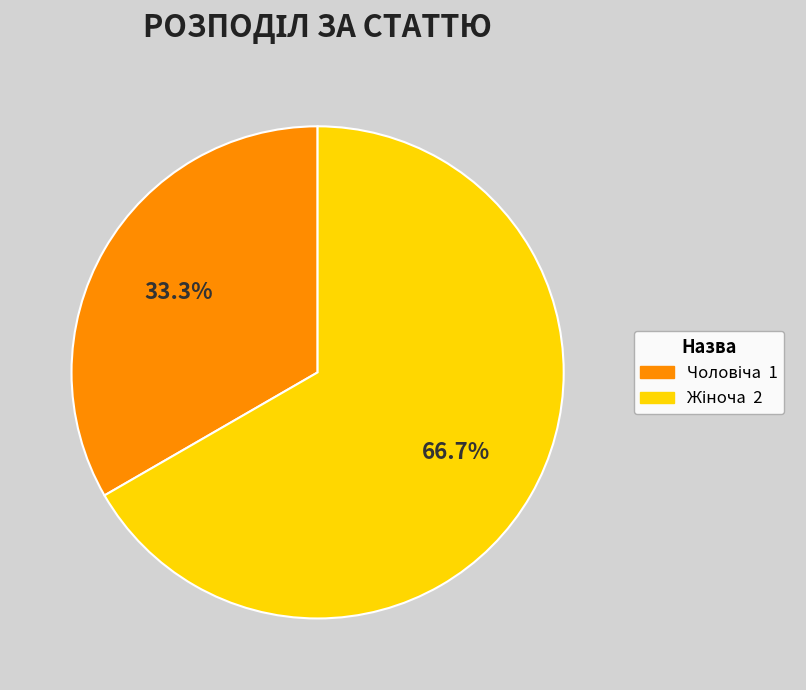

Does any single category account for the majority?

Yes